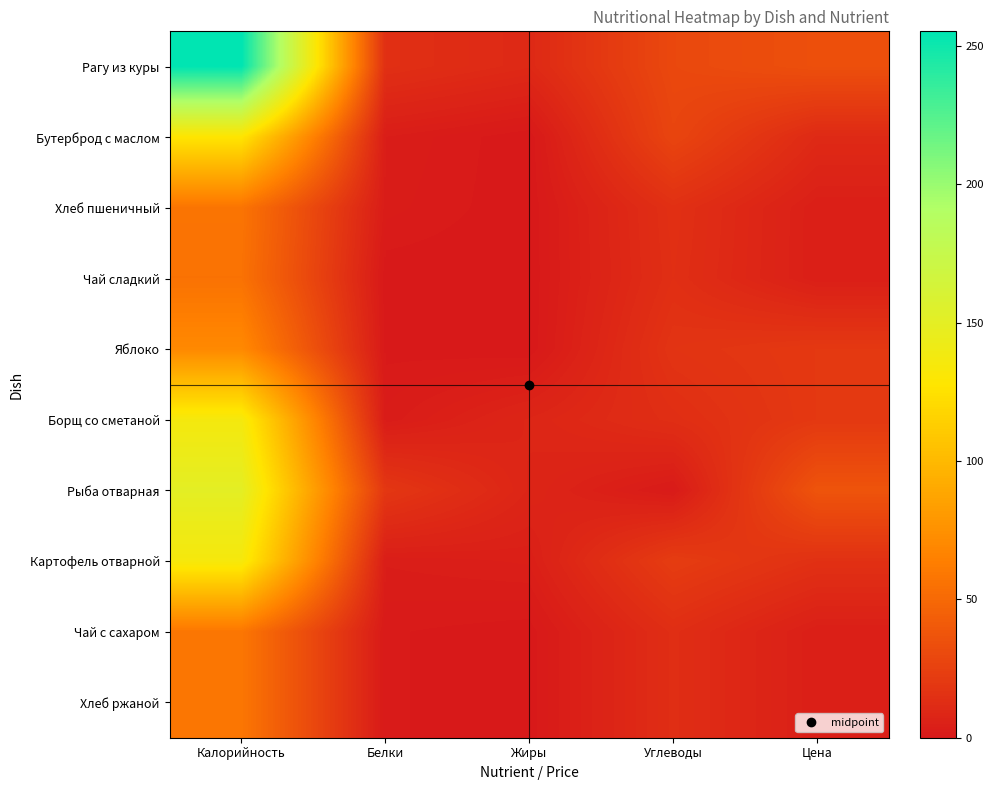

Reading left to right, what are all the values shown in this chart?

Рагу из куры: Калорийность=255.2	Белки=14.4	Жиры=10.2	Углеводы=29.8	Цена=34.2
Бутерброд с маслом: Калорийность=128.0	Белки=3.0	Жиры=0.0	Углеводы=27.6	Цена=10.7
Хлеб пшеничный: Калорийность=57.1	Белки=2.4	Жиры=0.0	Углеводы=14.6	Цена=4.0
Чай сладкий: Калорийность=55.8	Белки=0.1	Жиры=0.0	Углеводы=14.0	Цена=4.0
Яблоко: Калорийность=70.2	Белки=0.6	Жиры=0.0	Углеводы=16.9	Цена=20.0
Борщ со сметаной: Калорийность=136.2	Белки=2.3	Жиры=8.2	Углеводы=13.4	Цена=20.0
Рыба отварная: Калорийность=150.1	Белки=18.8	Жиры=7.8	Углеводы=1.4	Цена=37.0
Картофель отварной: Калорийность=135.0	Белки=3.1	Жиры=4.2	Углеводы=22.4	Цена=15.0
Чай с сахаром: Калорийность=58.5	Белки=1.1	Жиры=0.3	Углеводы=13.3	Цена=4.0
Хлеб ржаной: Калорийность=58.5	Белки=1.1	Жиры=0.3	Углеводы=13.3	Цена=4.0